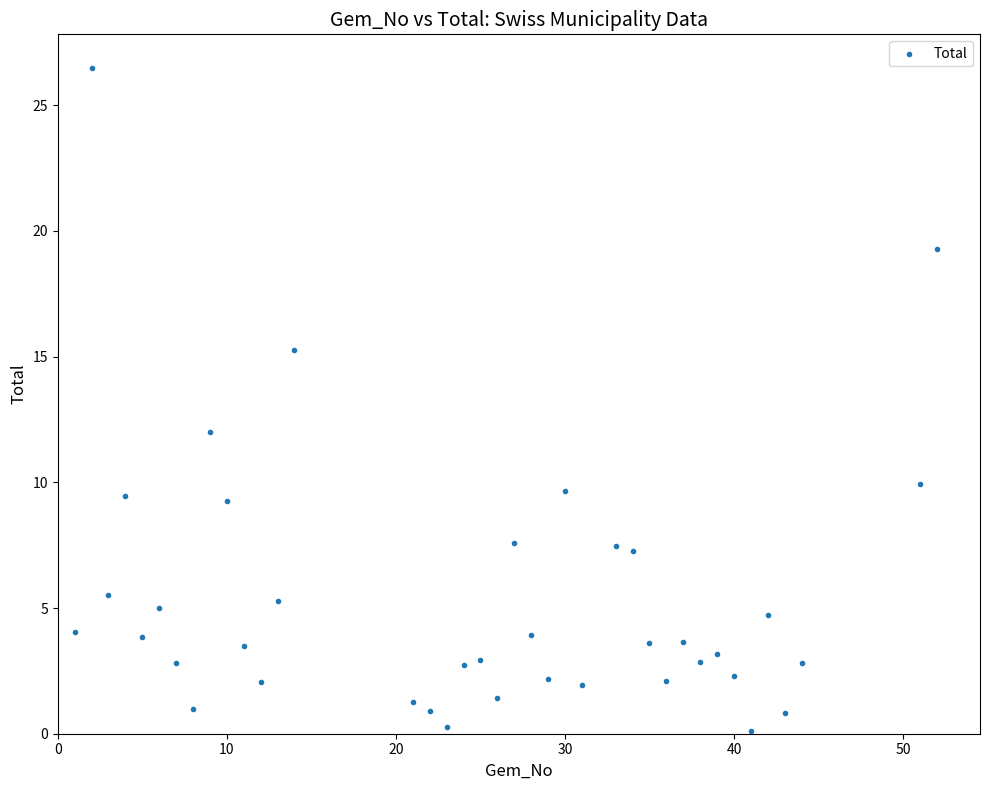

What Y value in the scatter plot is closest to 13?

12.0